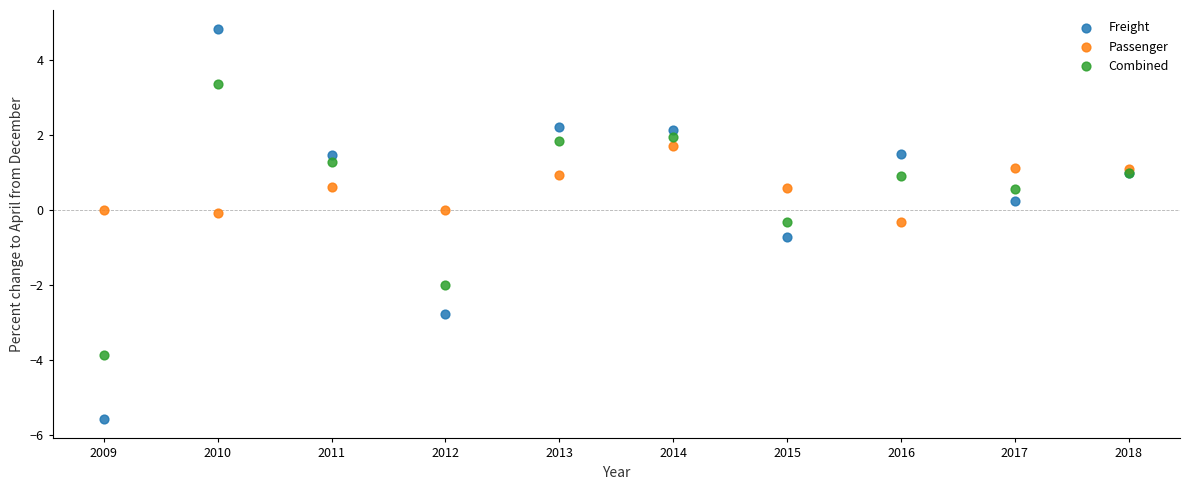

Which series reaches the minimum Y coordinate?

Freight